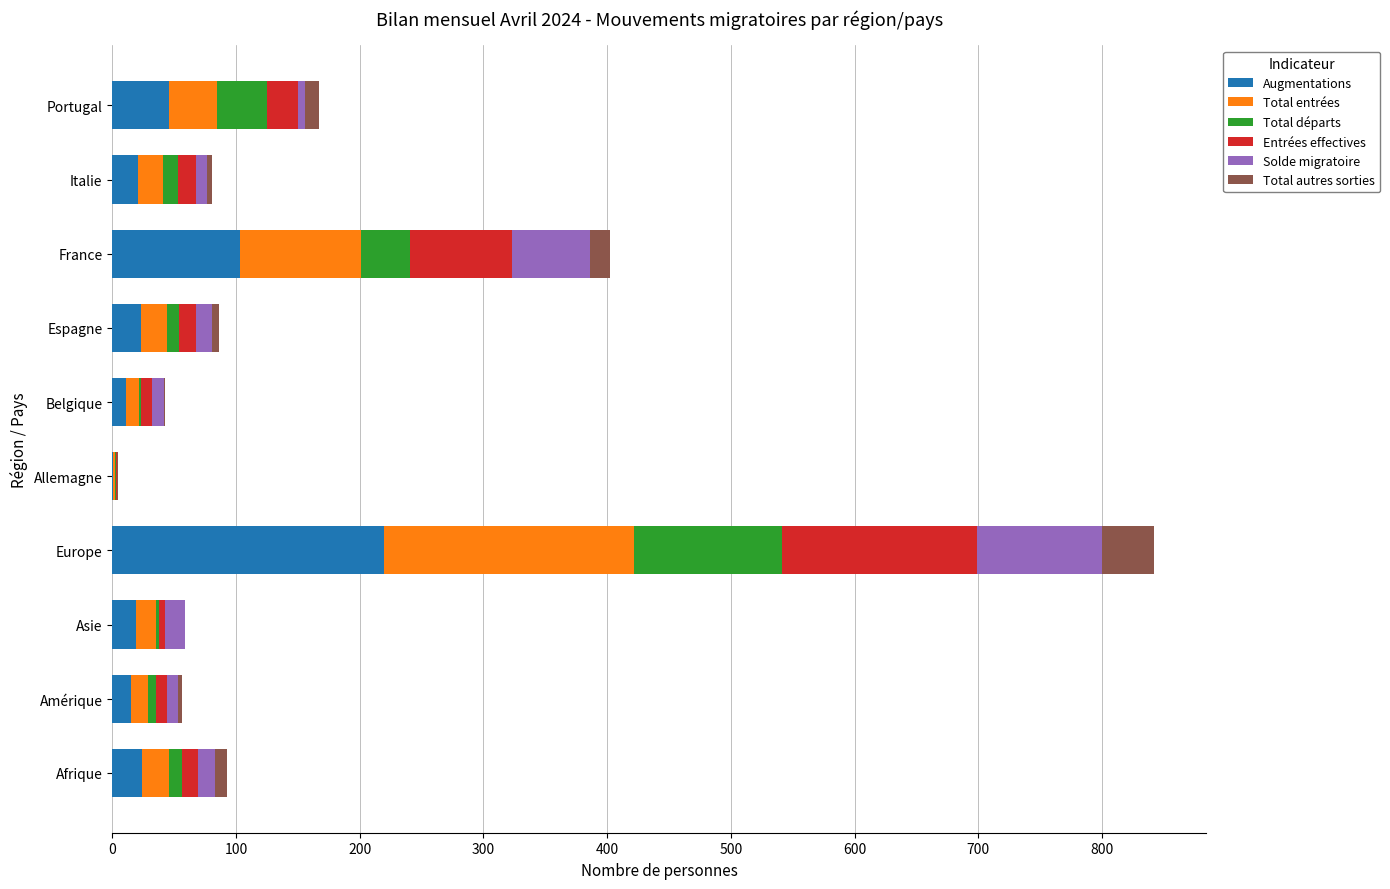

At which category is the sum across all series the highest?

Europe